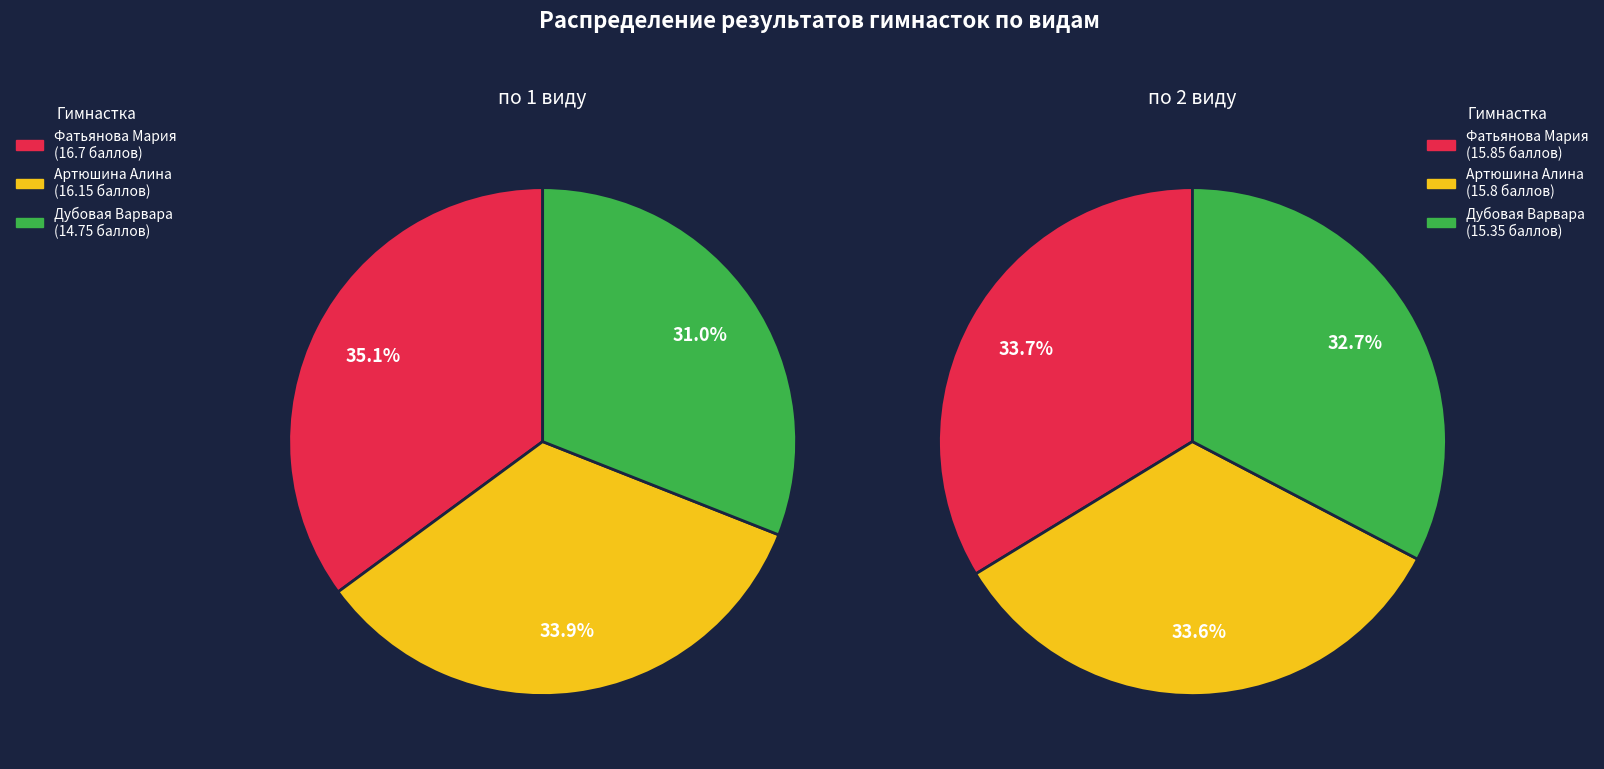

Is the sum of Дубовая Варвара and Фатьянова Мария greater than half?

Yes